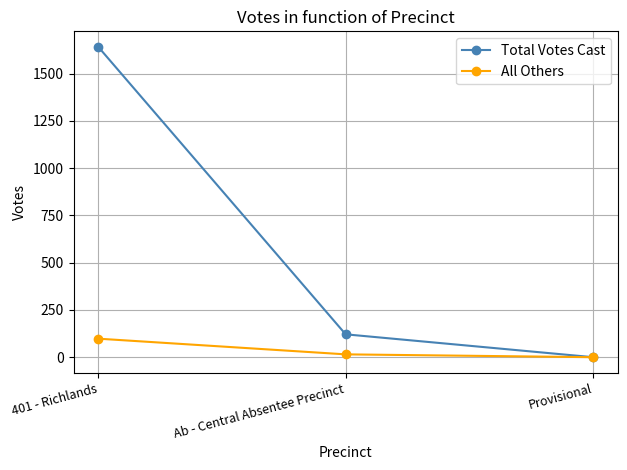

What is the spread (max minus min) of values at 401 - Richlands?

1544